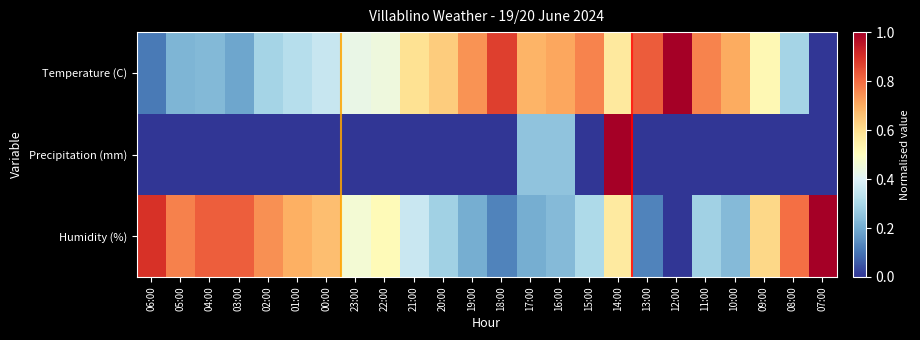

Which has a higher value, 14:00 or 10:00?

10:00